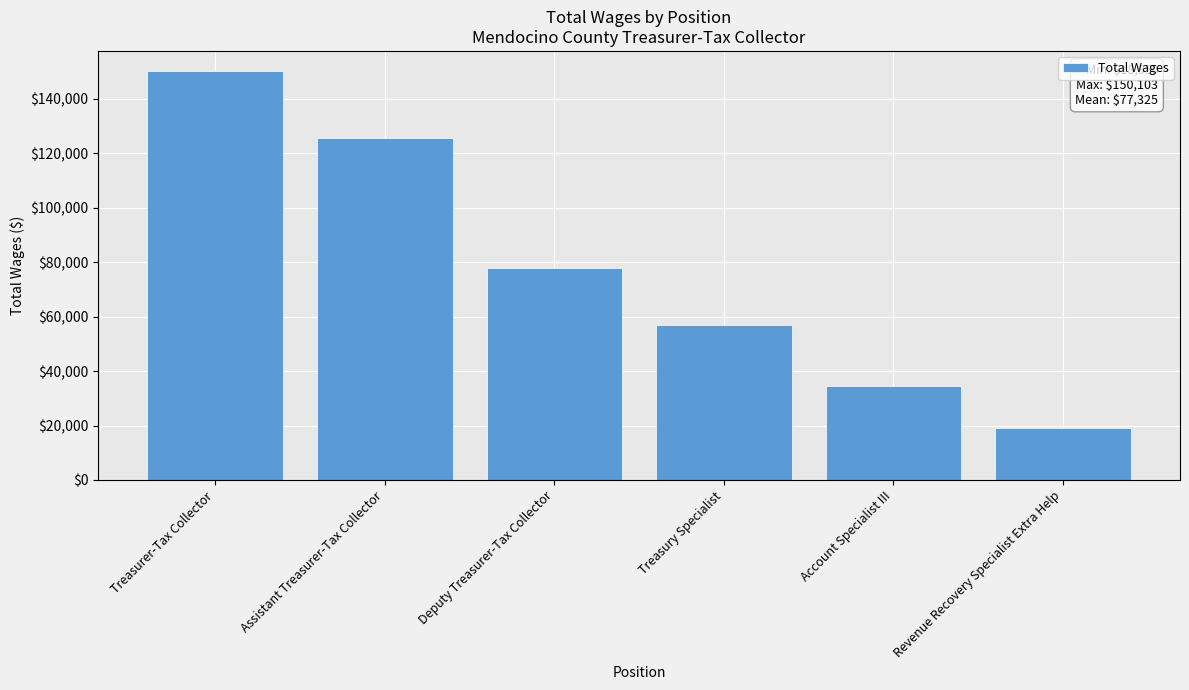

Reading left to right, extract all data points from this chart.

Treasurer-Tax Collector=150103	Assistant Treasurer-Tax Collector=125556	Deputy Treasurer-Tax Collector=78000	Treasury Specialist=57002	Account Specialist III=34340	Revenue Recovery Specialist Extra Help=18950